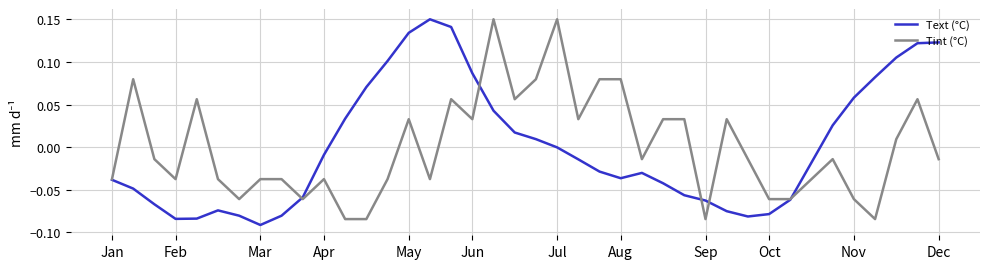

True or false: Tint (°C) and Text (°C) intersect in this chart.

True